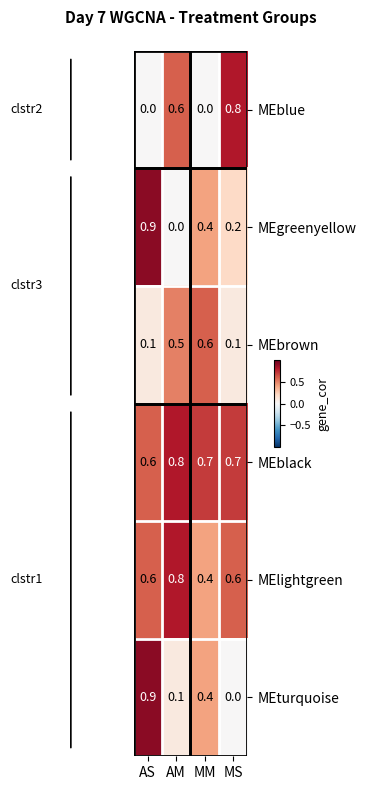

What is the difference between the highest and lowest values at AM?

0.8